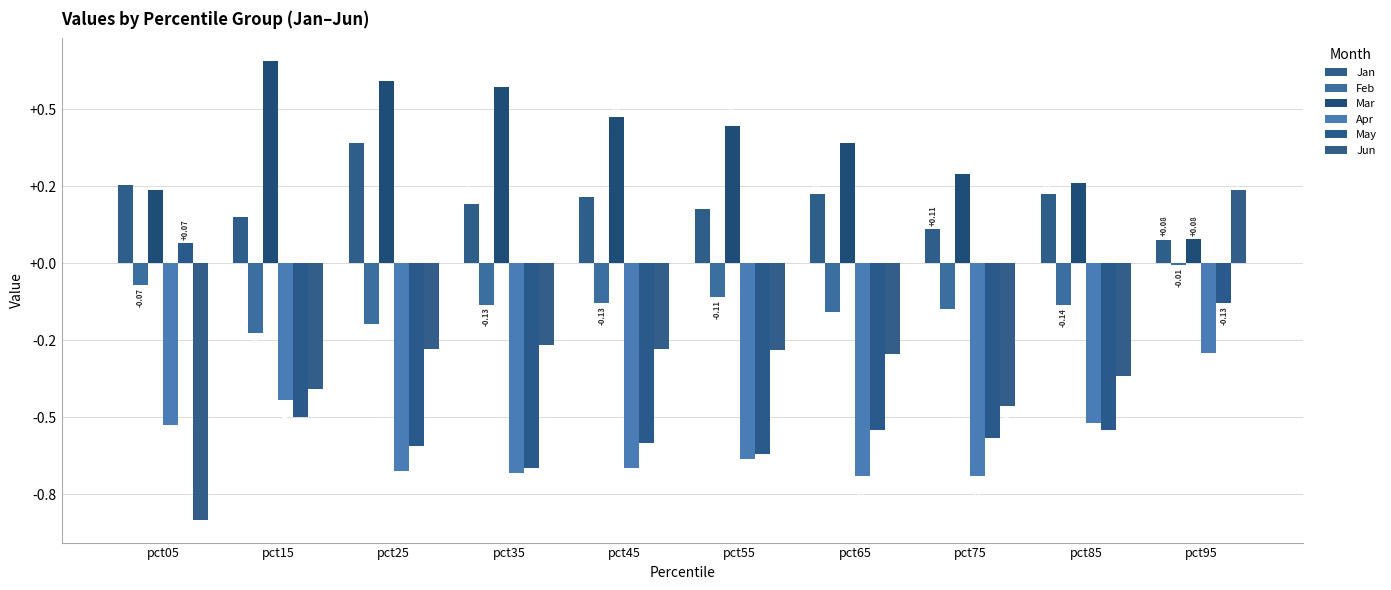

What is the sum of all Feb values?

-1.3